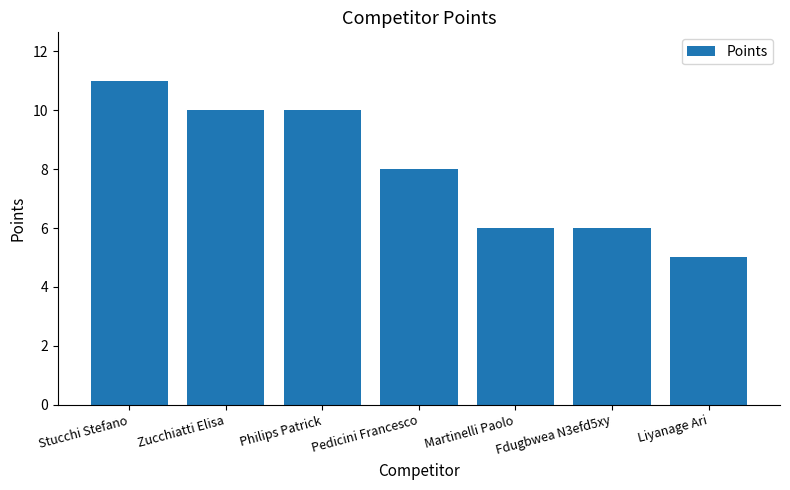

Between Zucchiatti Elisa and Stucchi Stefano, which is larger?

Stucchi Stefano